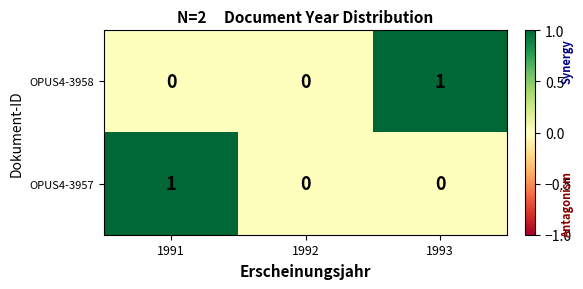

Which category has the highest value in the OPUS4-3957 series?

1991